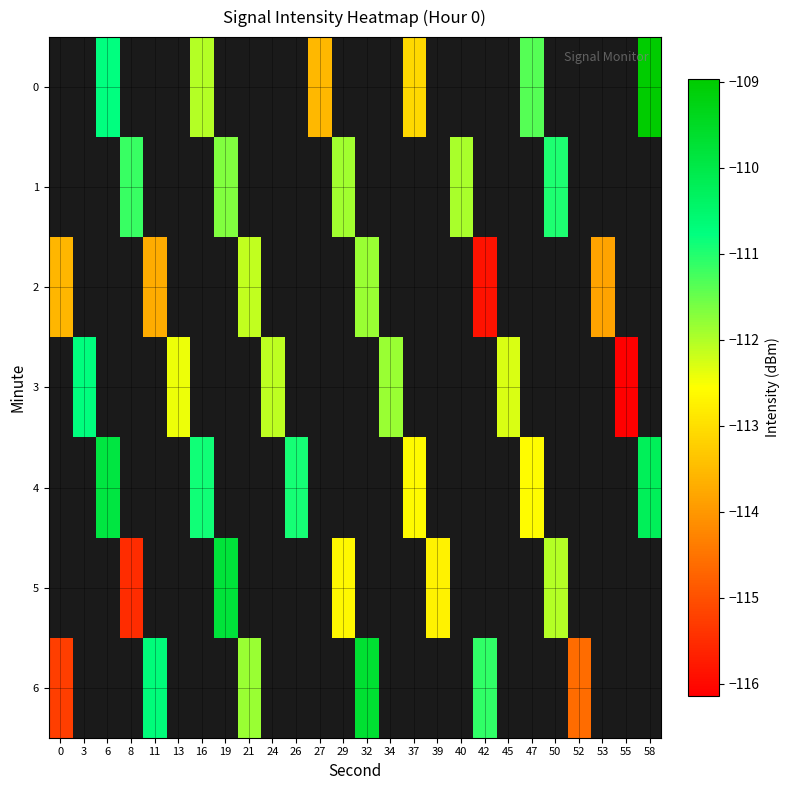

How many distinct data groups are displayed?

7